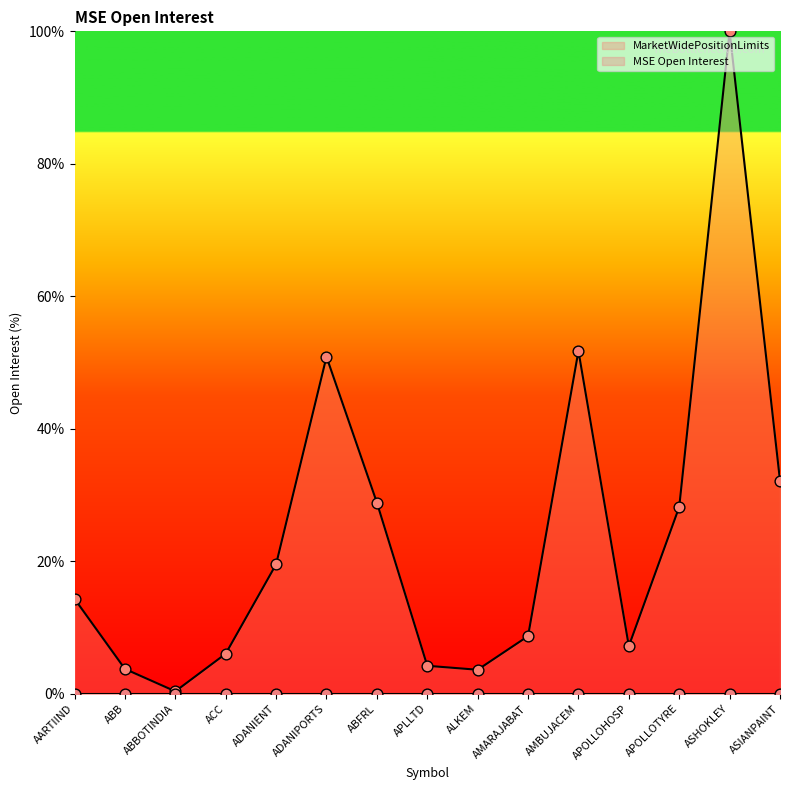

Between ABFRL and ADANIPORTS, which is larger?

ADANIPORTS